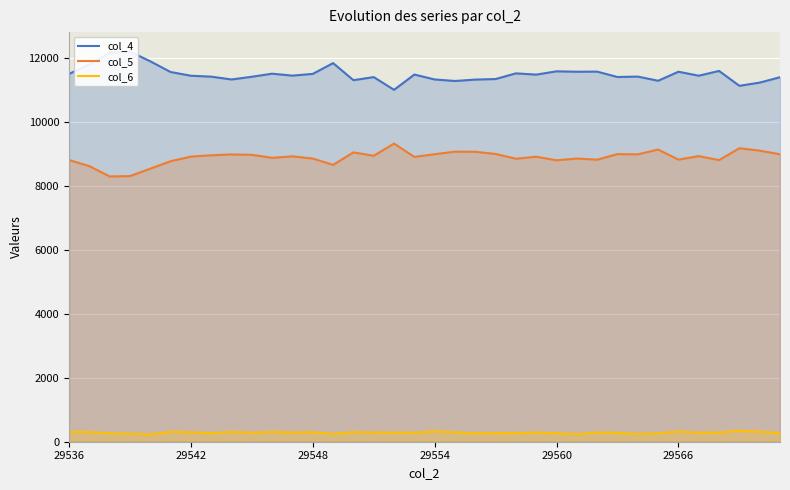

True or false: col_5 has a value of 8799 at 29560.

True